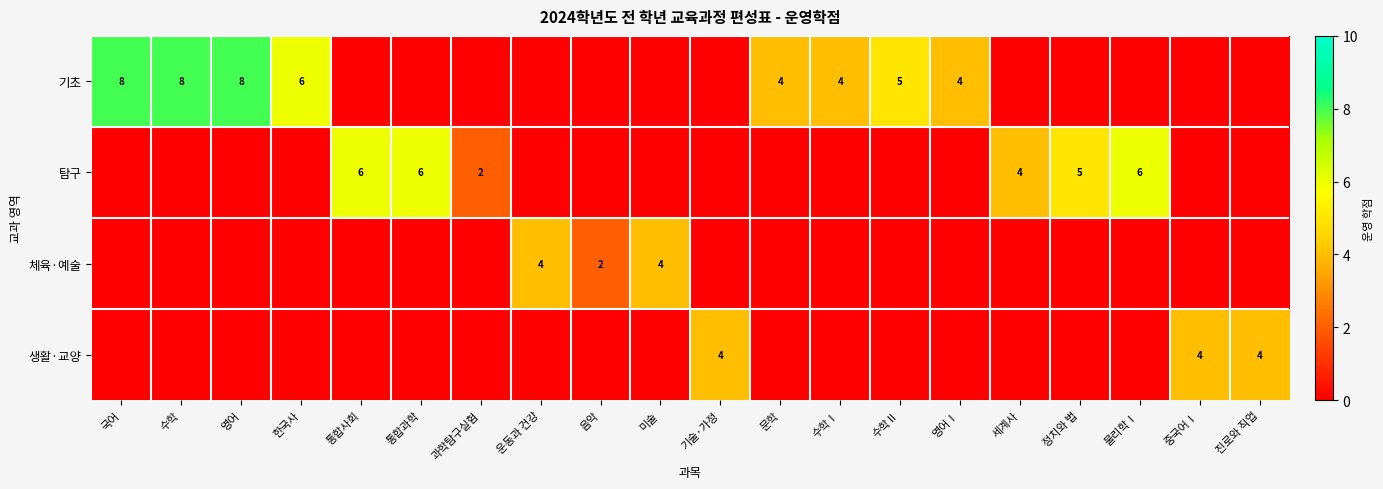

The 기초 series shows 8 at 한국사. True or false?

False